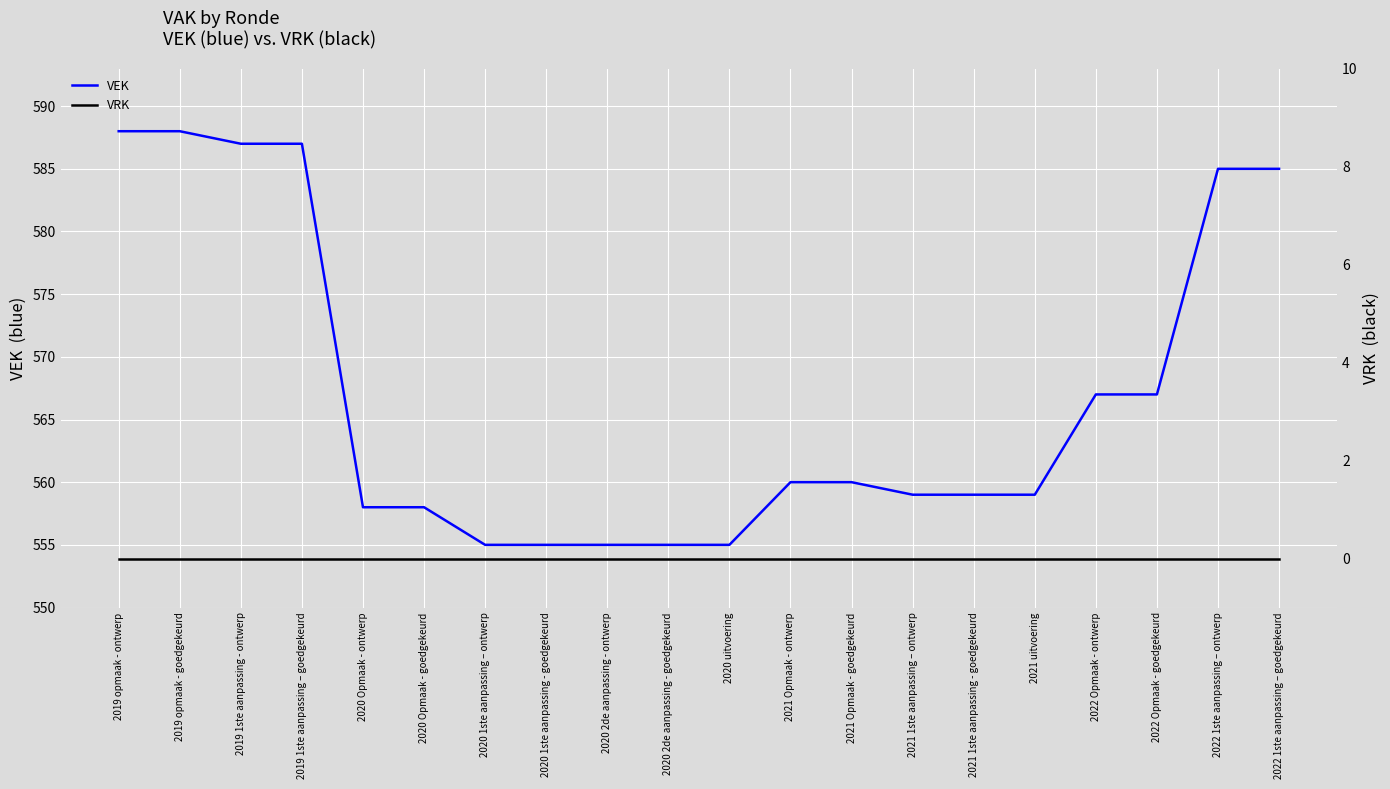

What are all the series names shown in the legend?

VEK, VRK